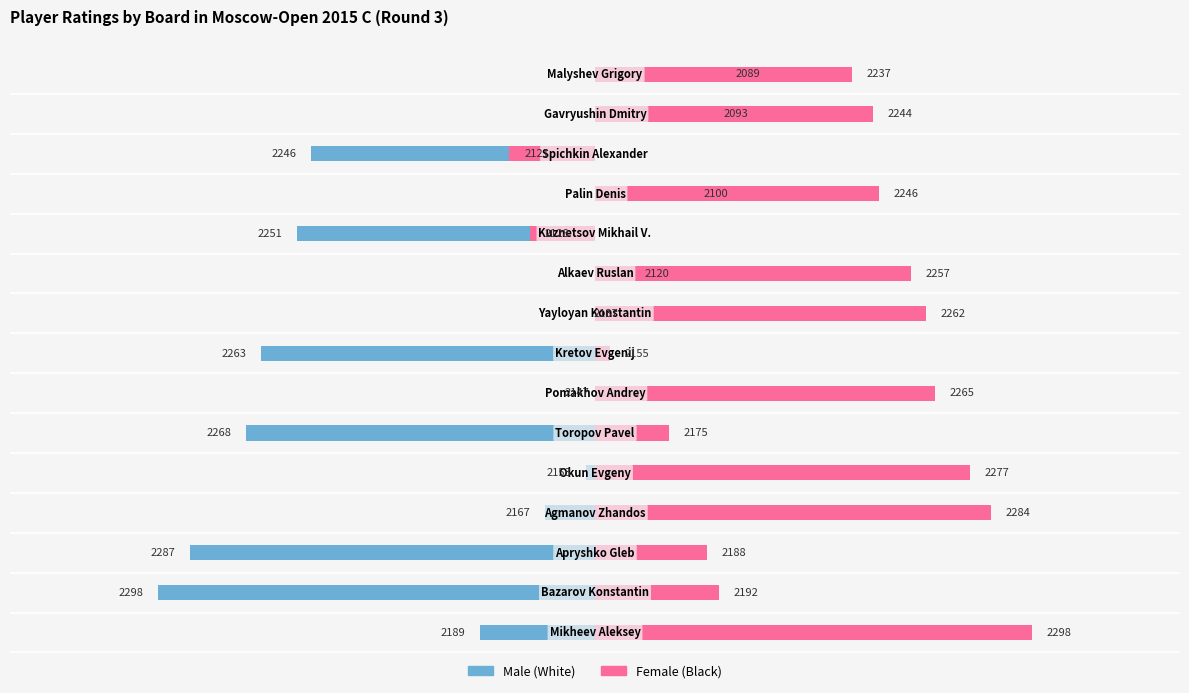

Are the bars grouped side by side (vs. stacked)?

Yes